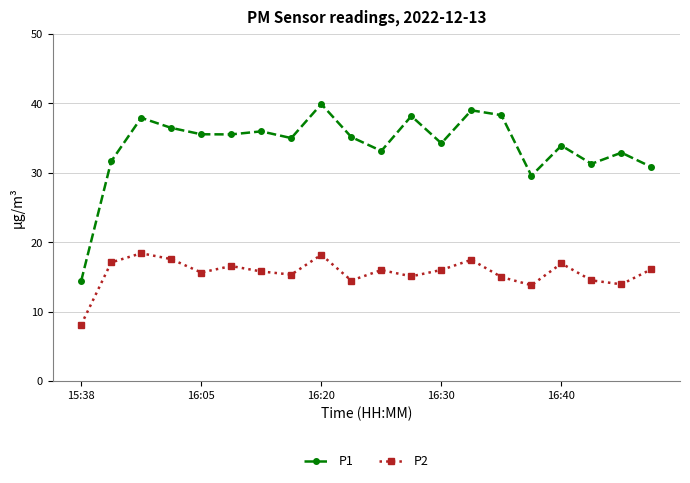

Which series has the largest range (max minus min)?

P1